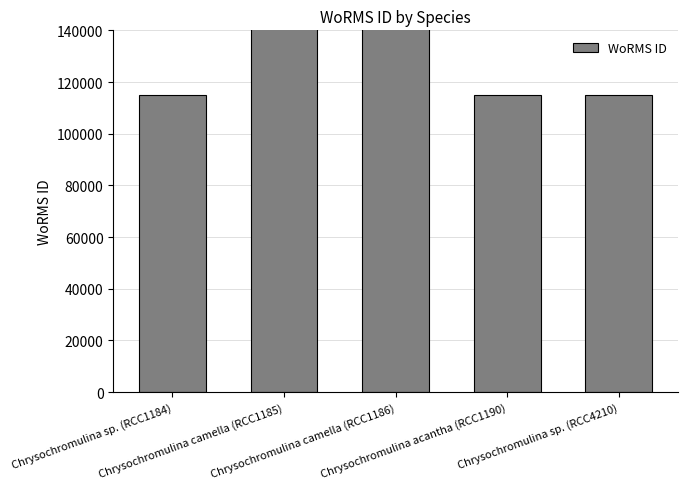

What position from the left is Chrysochromulina camella (RCC1186)?

3